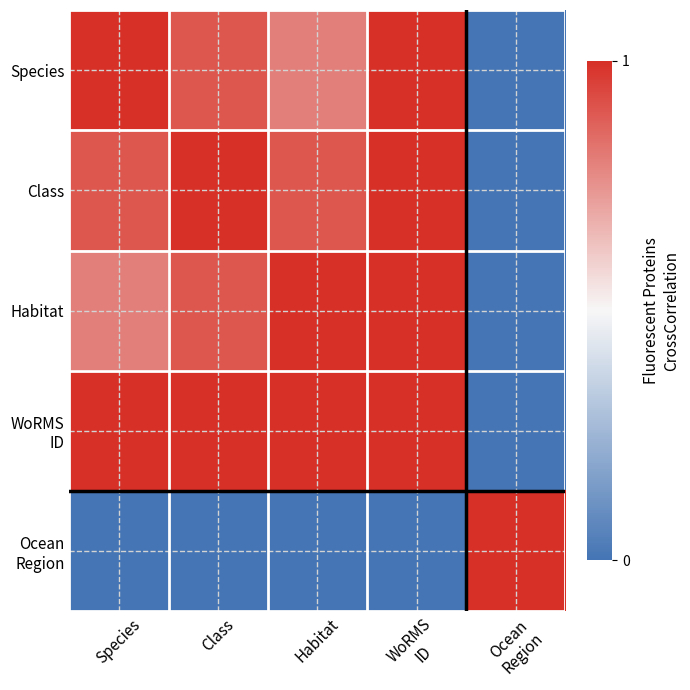

How many data points does each series have?

5